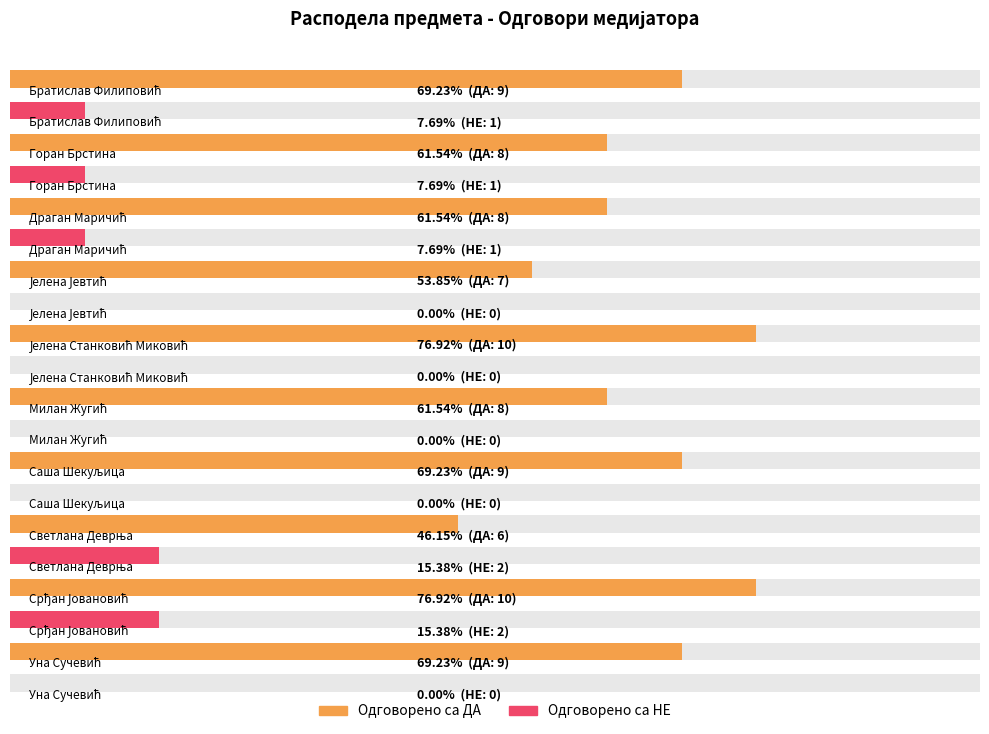

Reading left to right, extract all data points from this chart.

Одговорено са ДА: Братислав Филиповић=9	Горан Брстина=8	Драган Маричић=8	Јелена Јевтић=7	Јелена Станковић Миковић=10	Милан Жугић=8	Саша Шекуљица=9	Светлана Деврња=6	Срђан Јовановић=10	Уна Сучевић=9
Одговорено са НЕ: Братислав Филиповић=1	Горан Брстина=1	Драган Маричић=1	Јелена Јевтић=0	Јелена Станковић Миковић=0	Милан Жугић=0	Саша Шекуљица=0	Светлана Деврња=2	Срђан Јовановић=2	Уна Сучевић=0